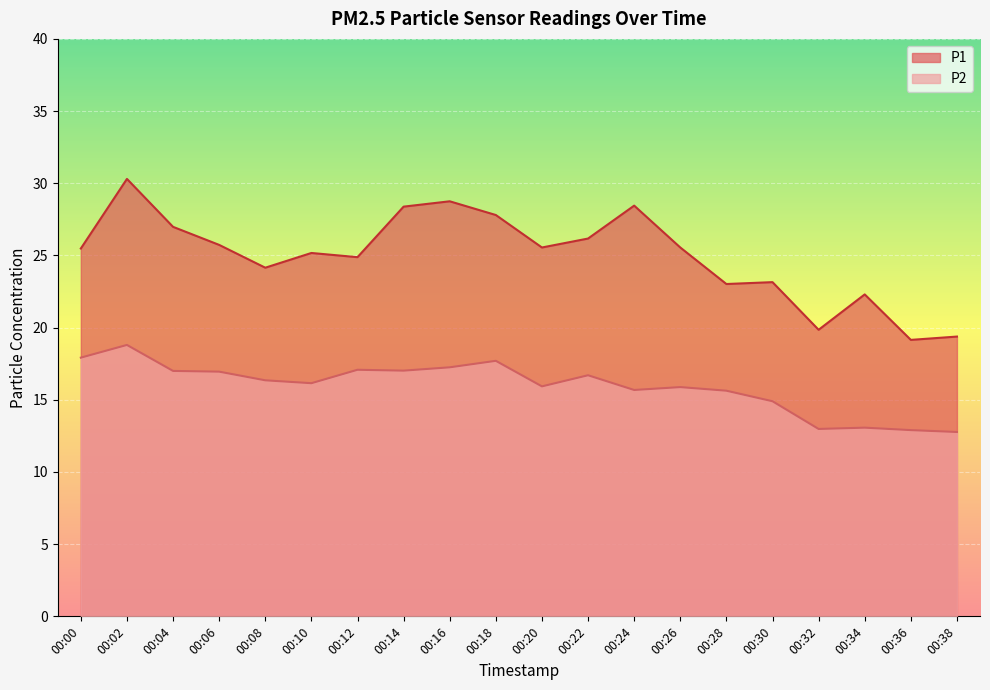

Which series has the largest range (max minus min)?

P1